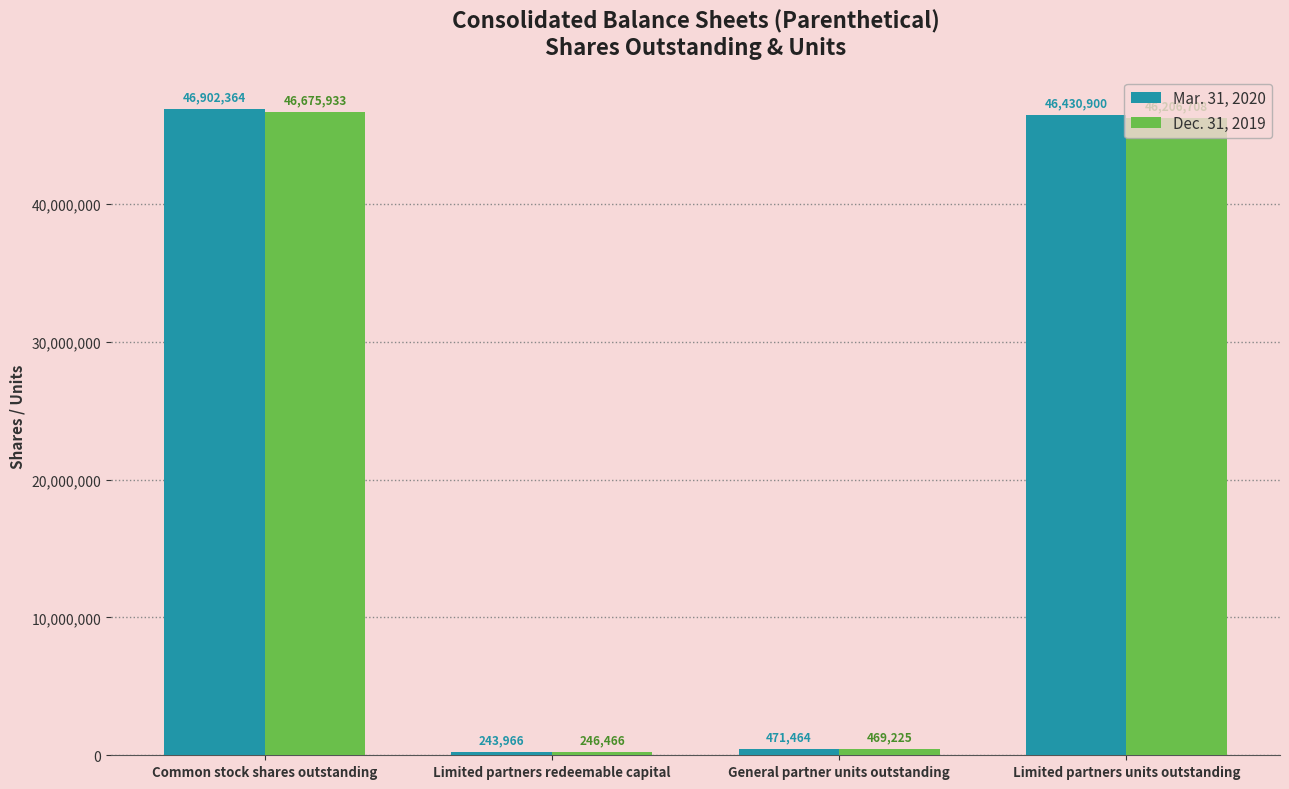

What is the label of the 2nd bar from the left?

Limited partners redeemable capital